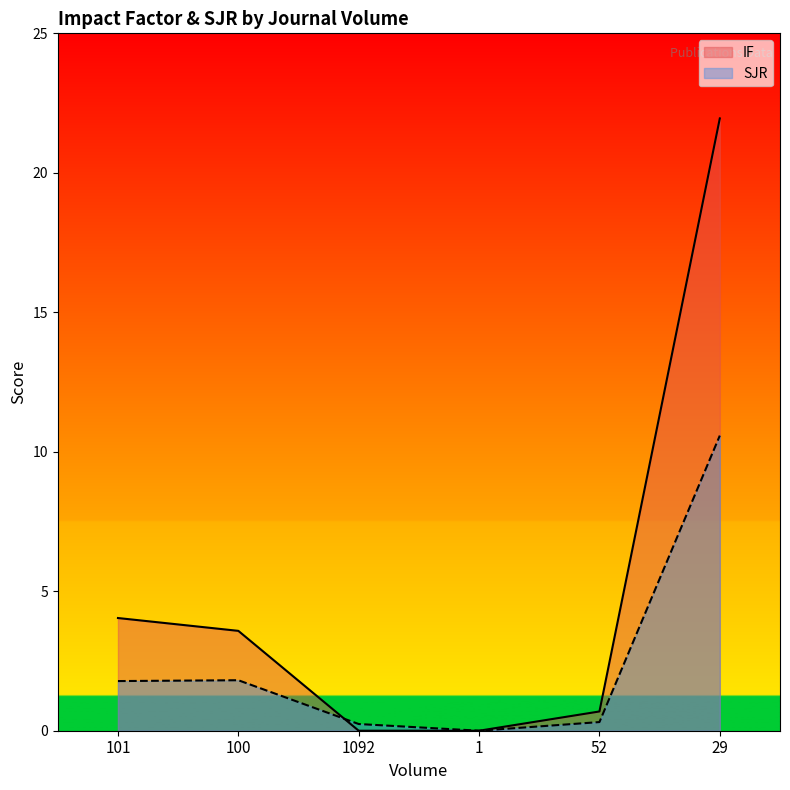

What is the value of the SJR point at the 2nd from the left?

1.8